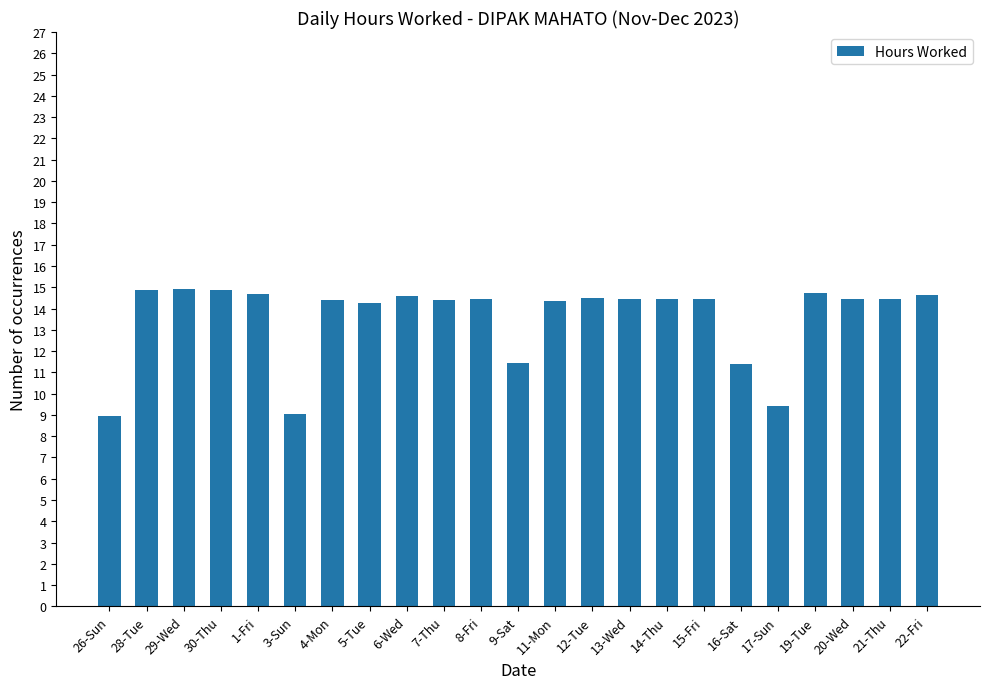

The chart shows a value of 19.7 at 12-Tue. True or false?

False